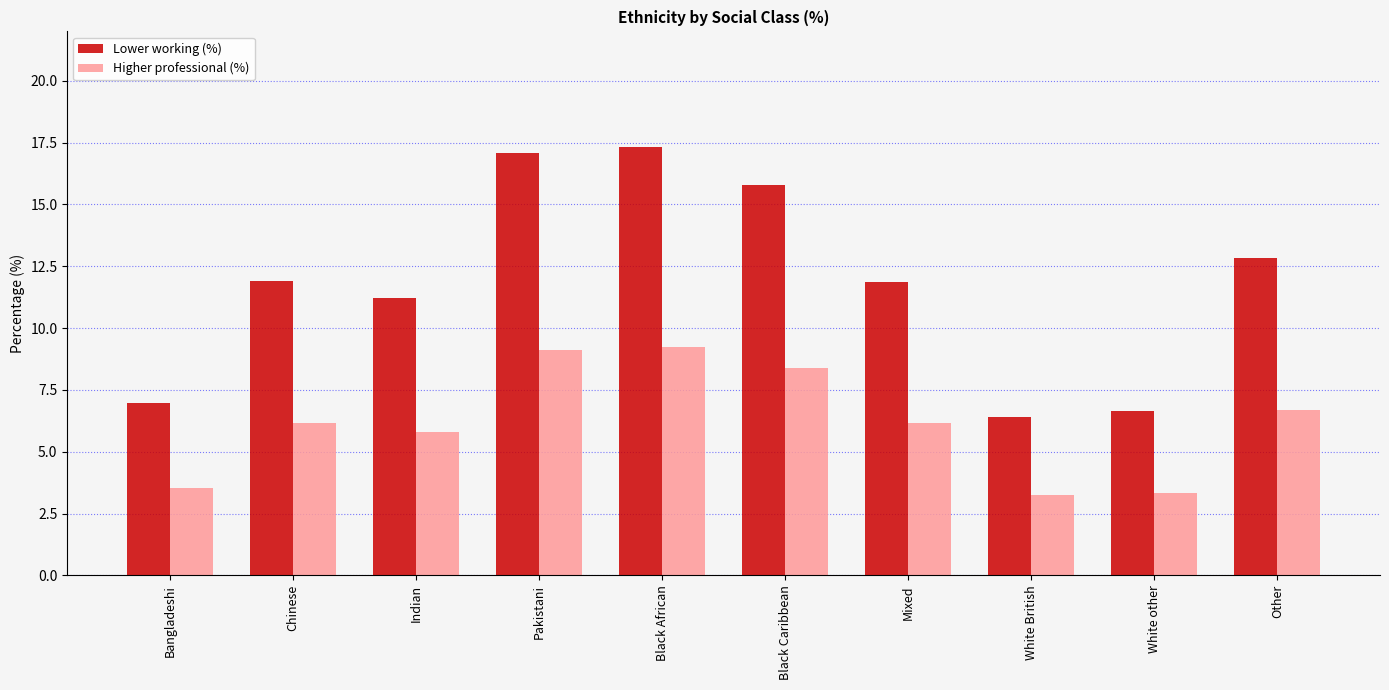

Read the Higher professional (%) value at Mixed.

6.2